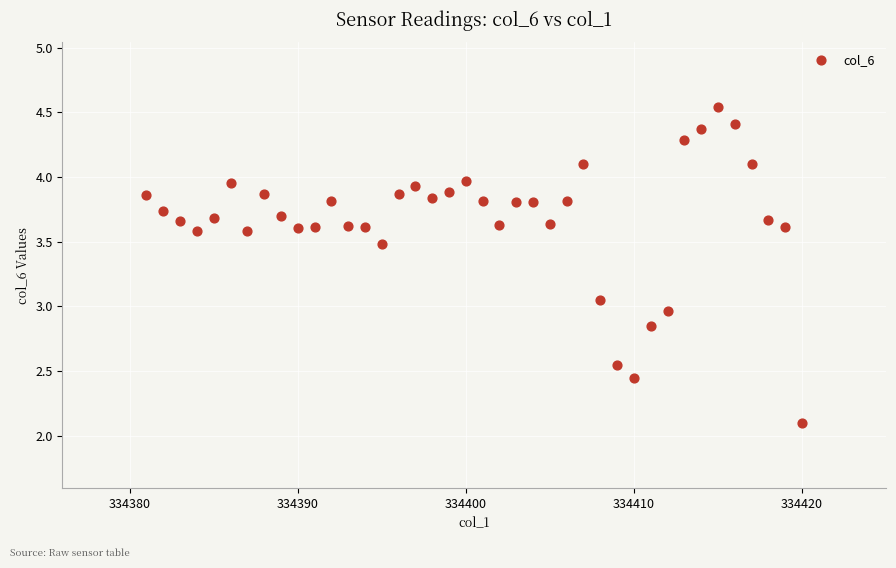

Count the number of points in this scatter plot.

40